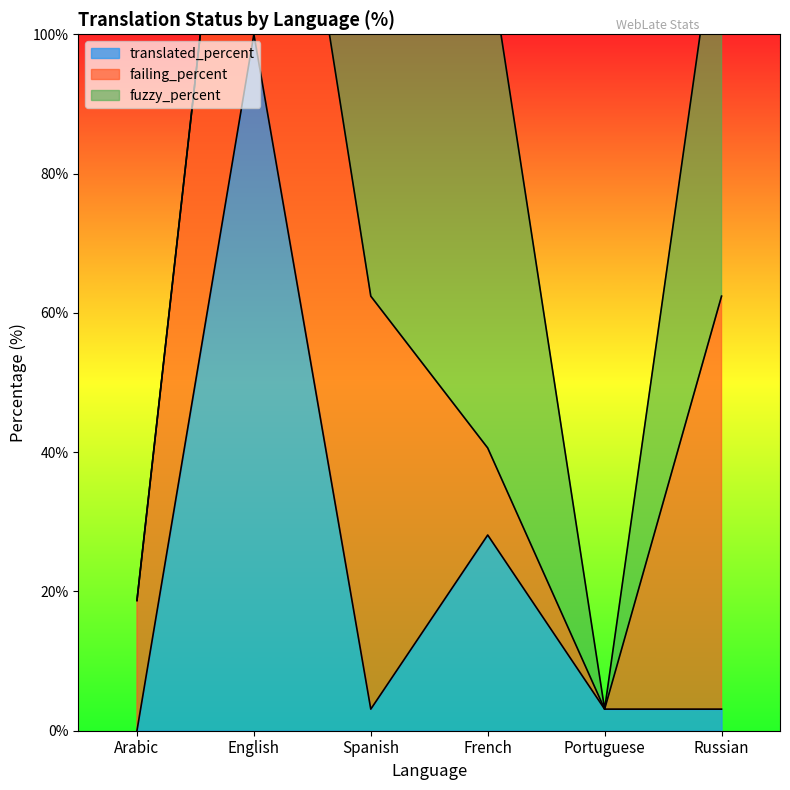

What is the approximate value of translated_percent at English?

100.0